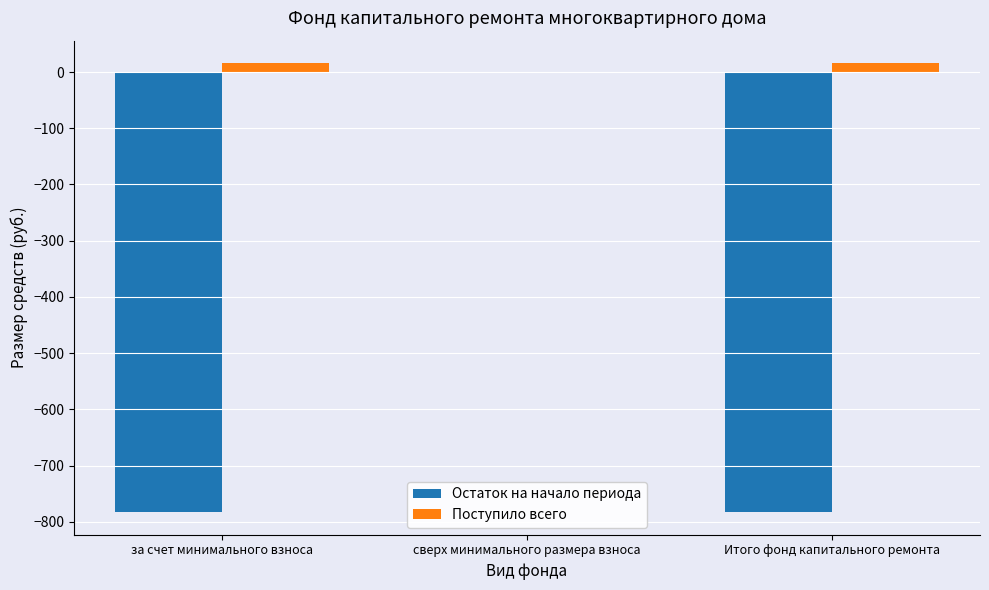

What are all the series names shown in the legend?

Остаток на начало периода, Поступило всего